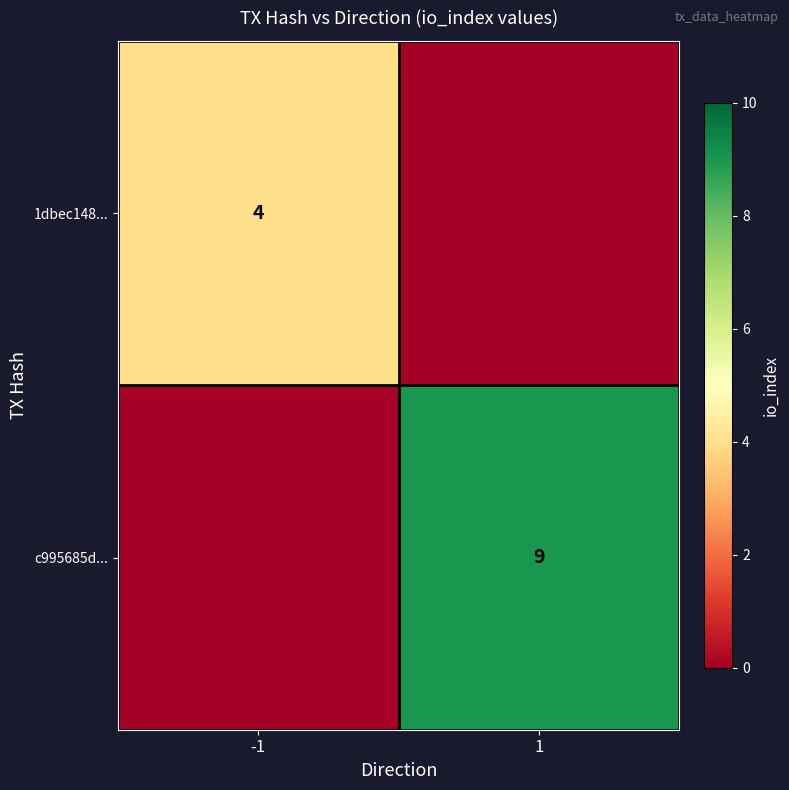

What is the total value across all series at 1?

9